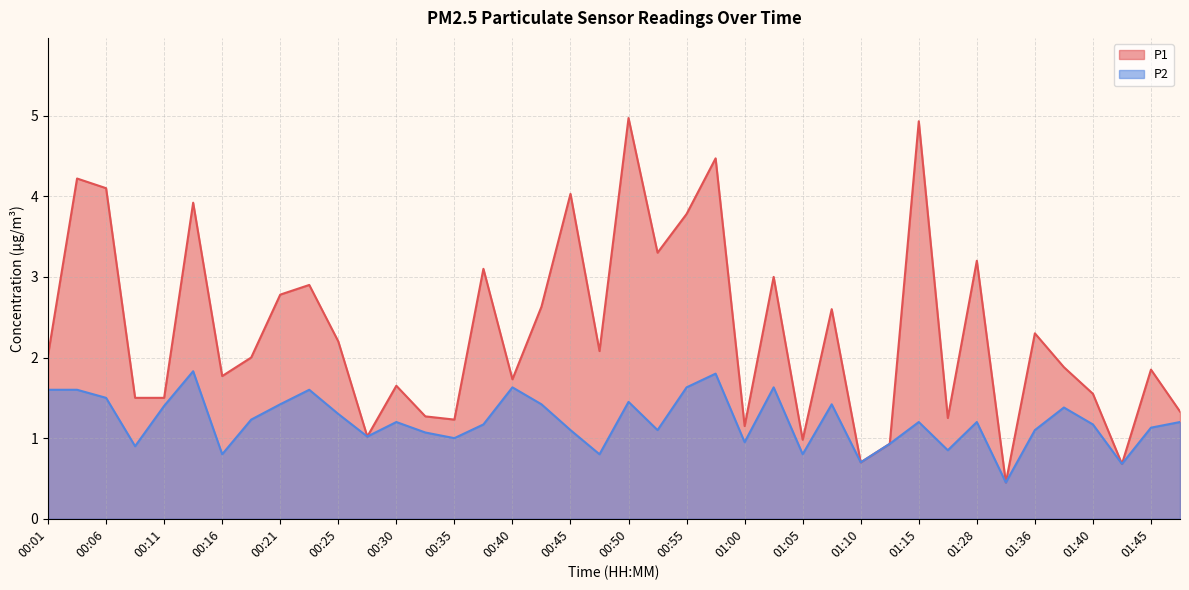

True or false: P2 has a value of 0.6 at 01:12.

False